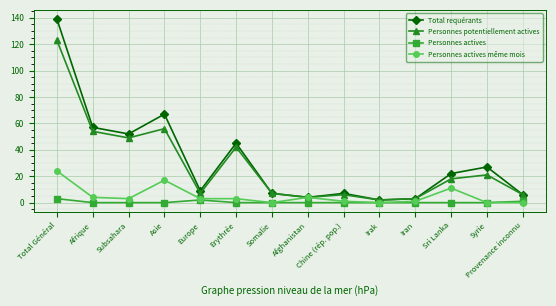

The value of Personnes actives même mois at Asie is 29. True or false?

False